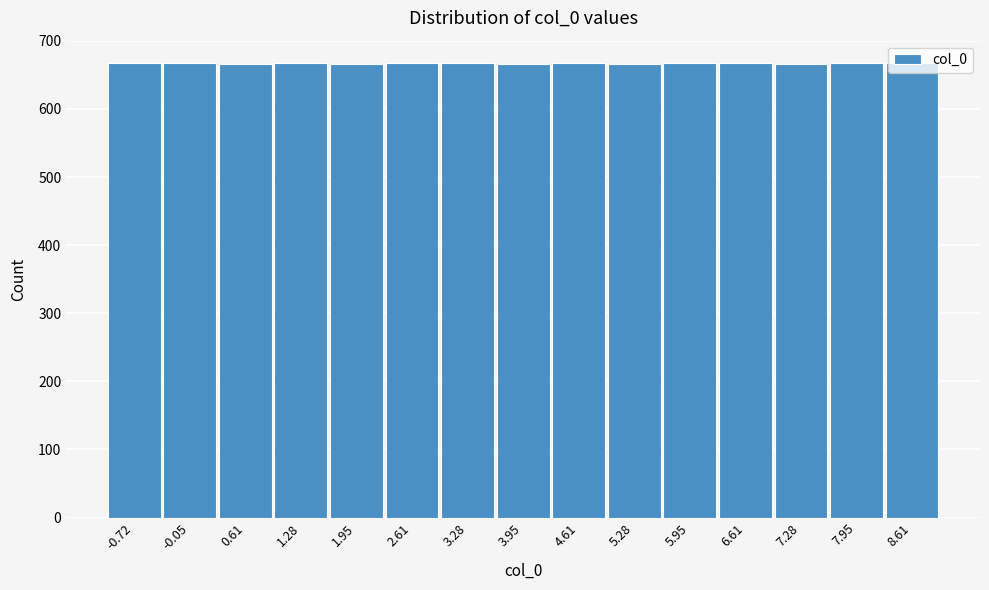

What is the average value?

667